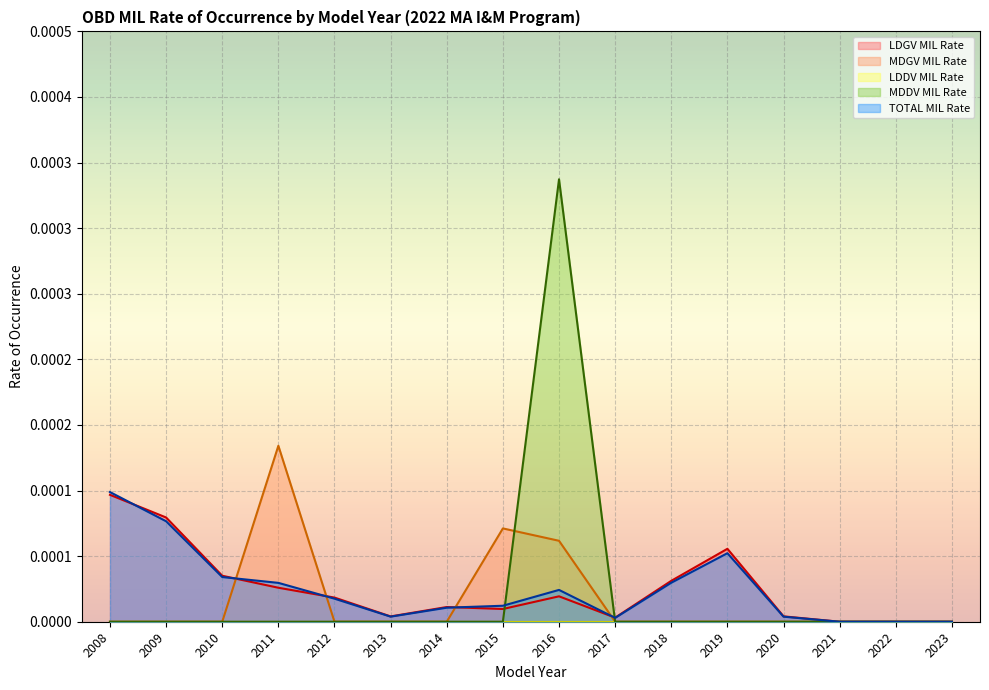

Does the chart display data point markers on the line(s)?

No